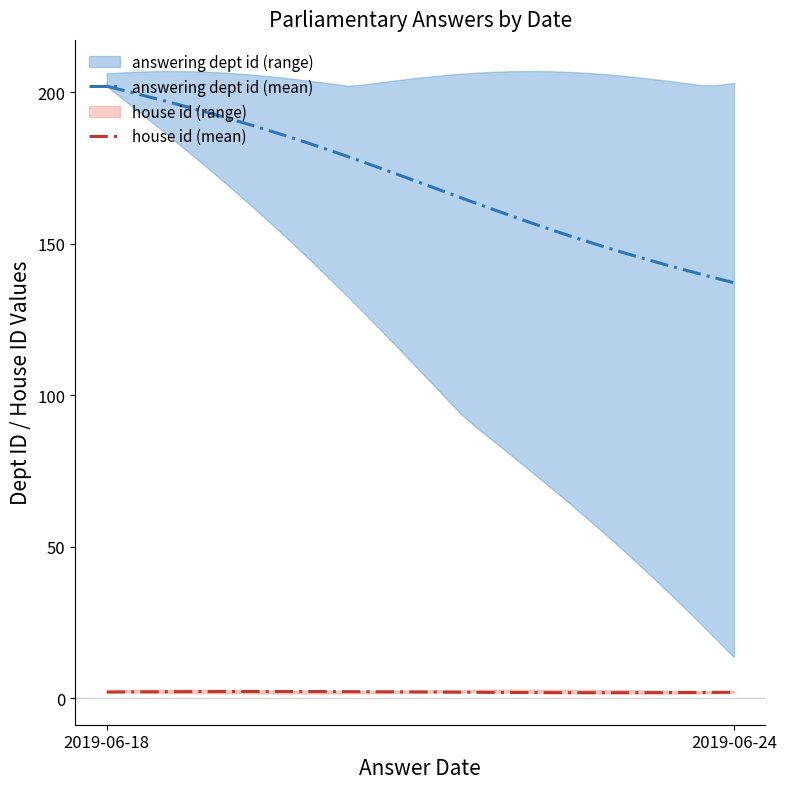

Rank the series by their maximum value, from highest to lowest.

answering dept id (mean), house id (mean)